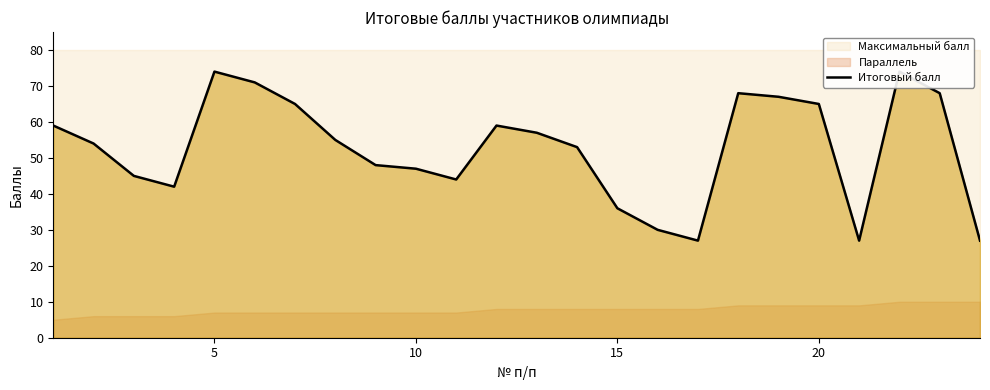

How many interior local valleys (lower than both neighbors) does the data have?

4